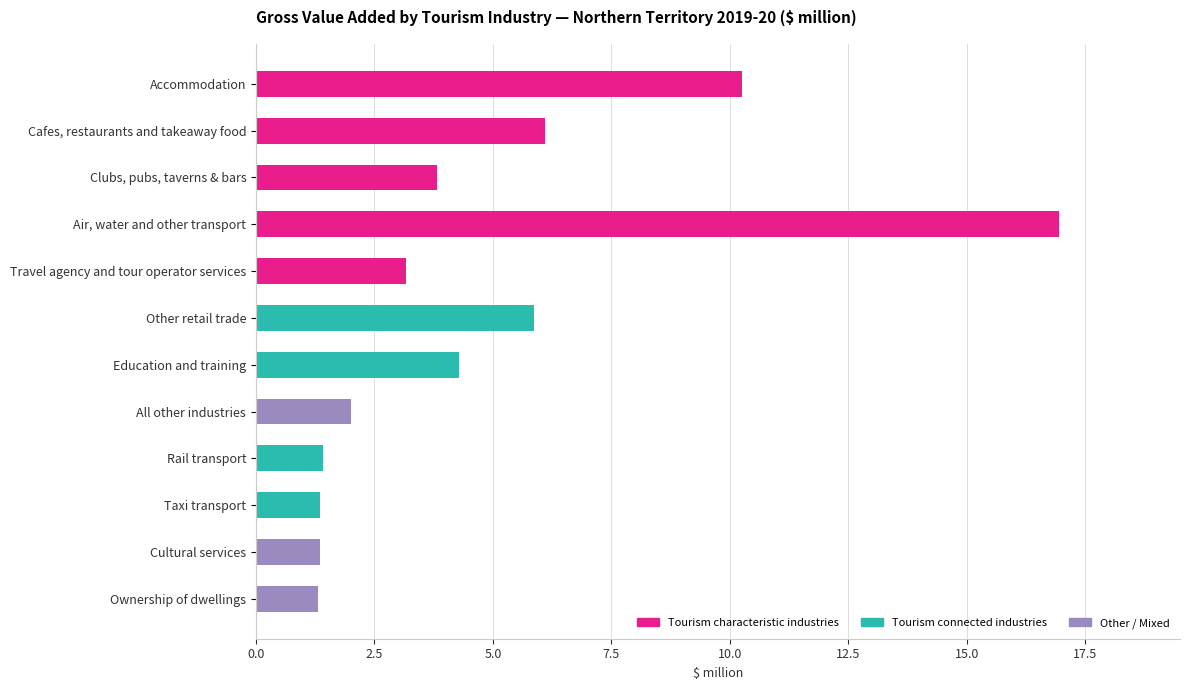

What is the average value?

4.8